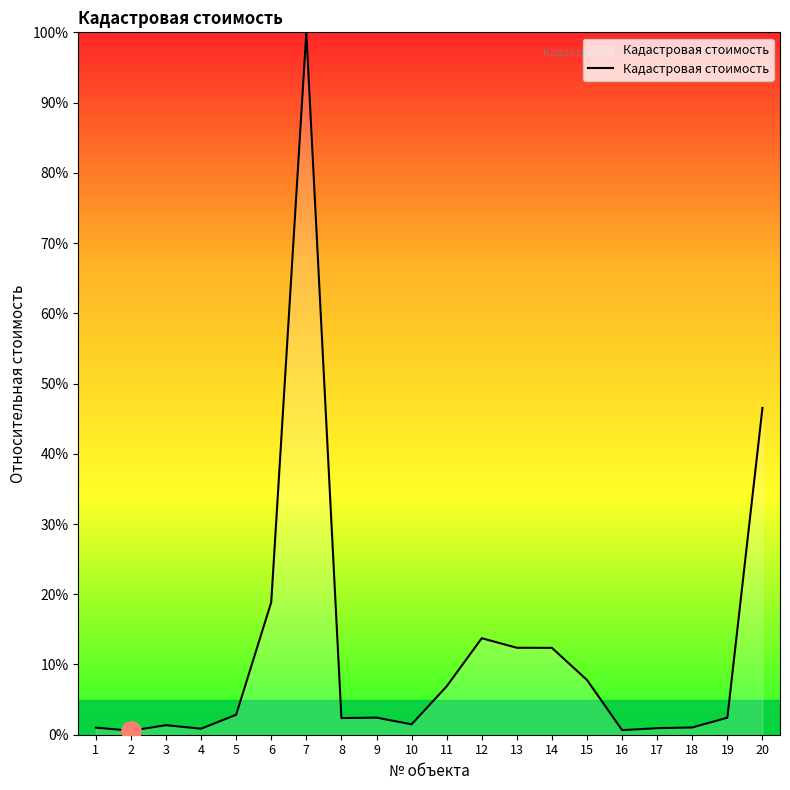

Count the number of data series in this chart.

1